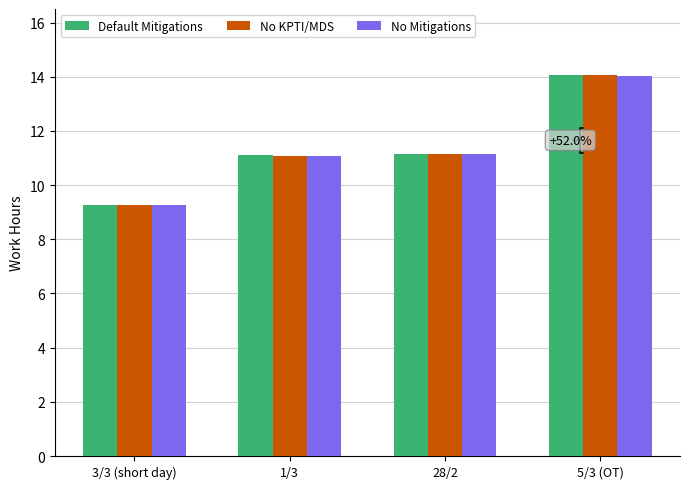

Read the No KPTI/MDS value at 28/2.

11.1